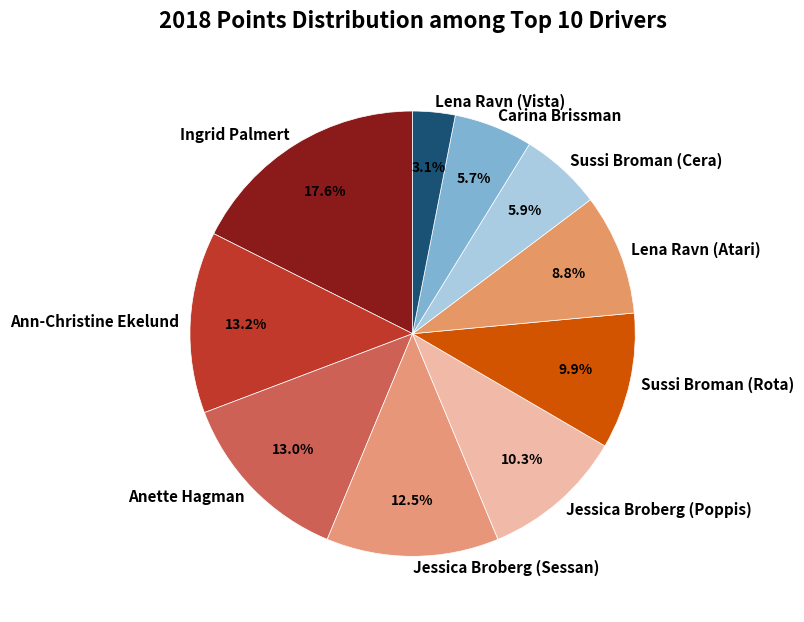

To the nearest percent, what is the average slice percentage?

10%